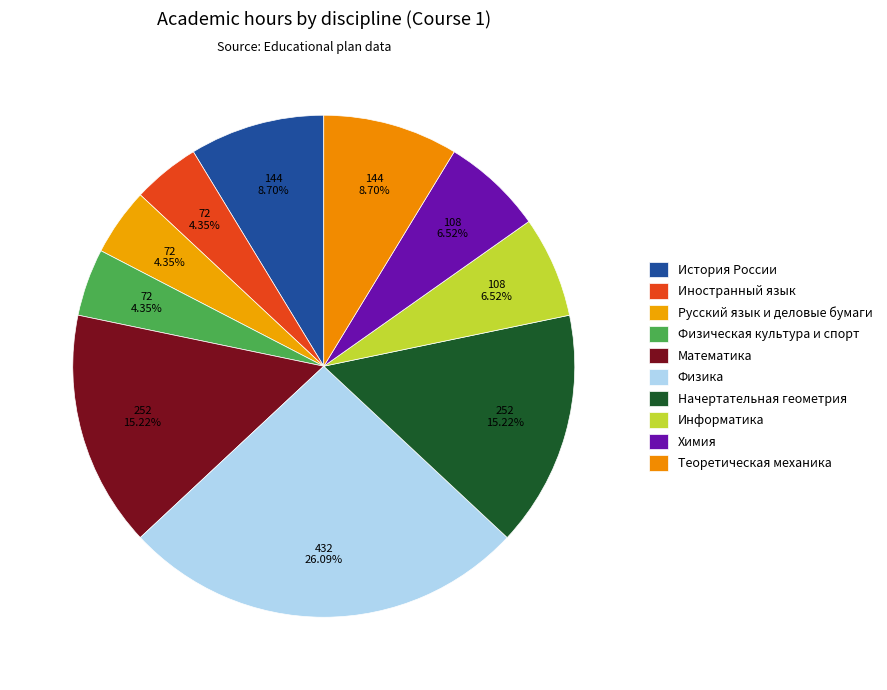

How many slices are in this pie chart?

10